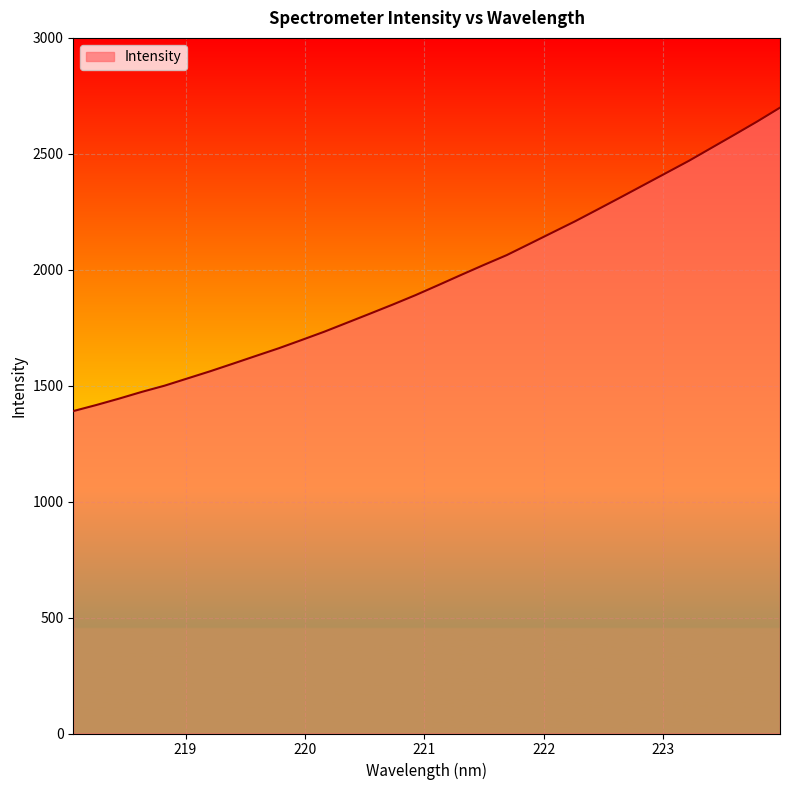

What is the greatest value displayed?

2699.1